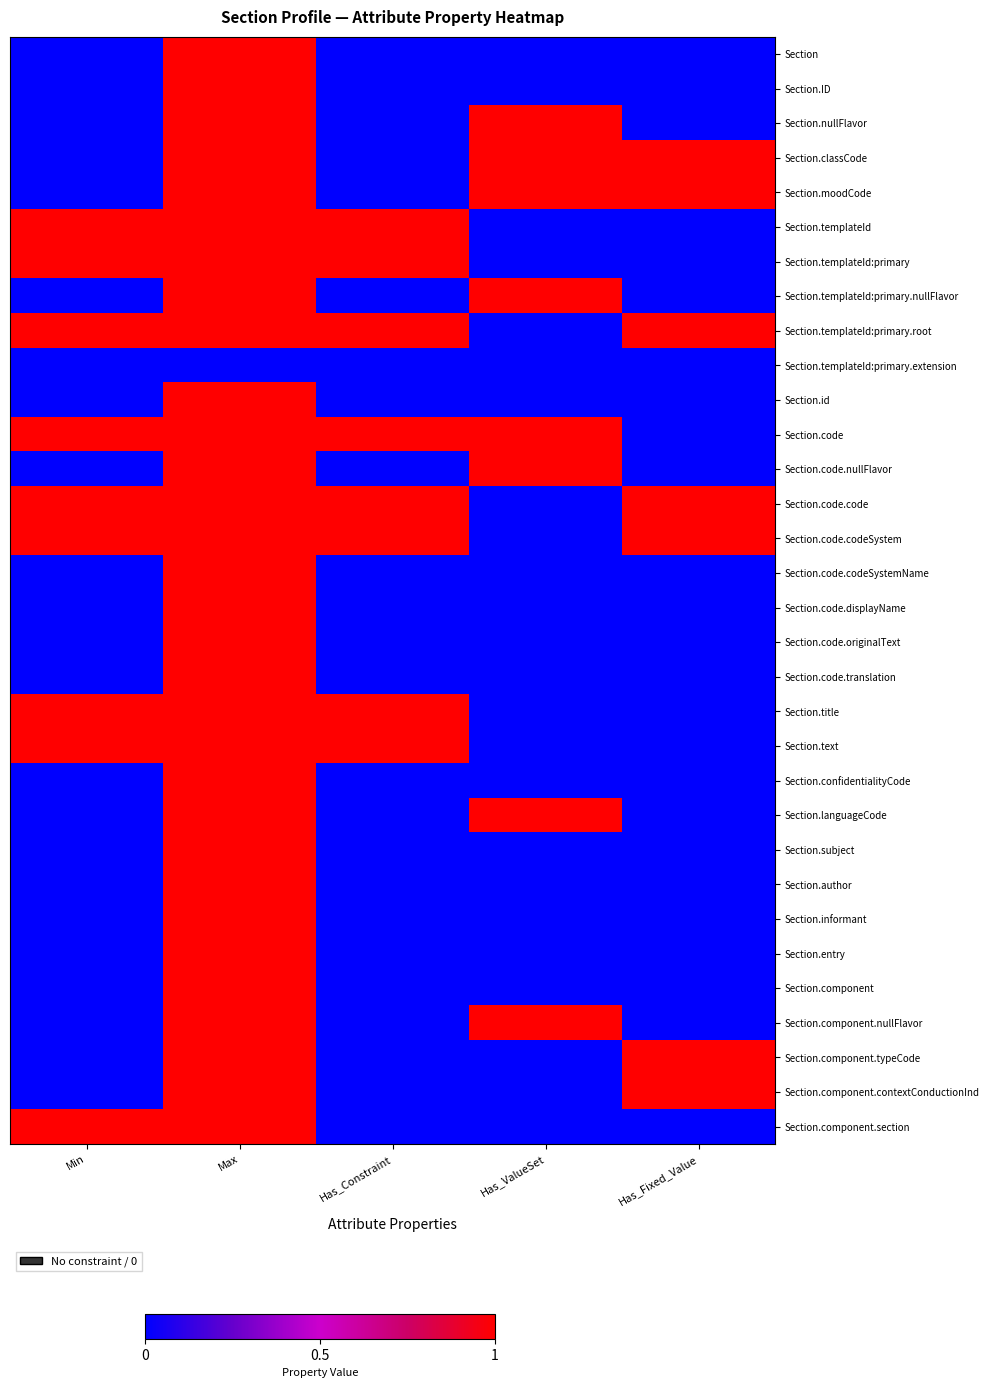

What is the maximum value shown in the chart?

1